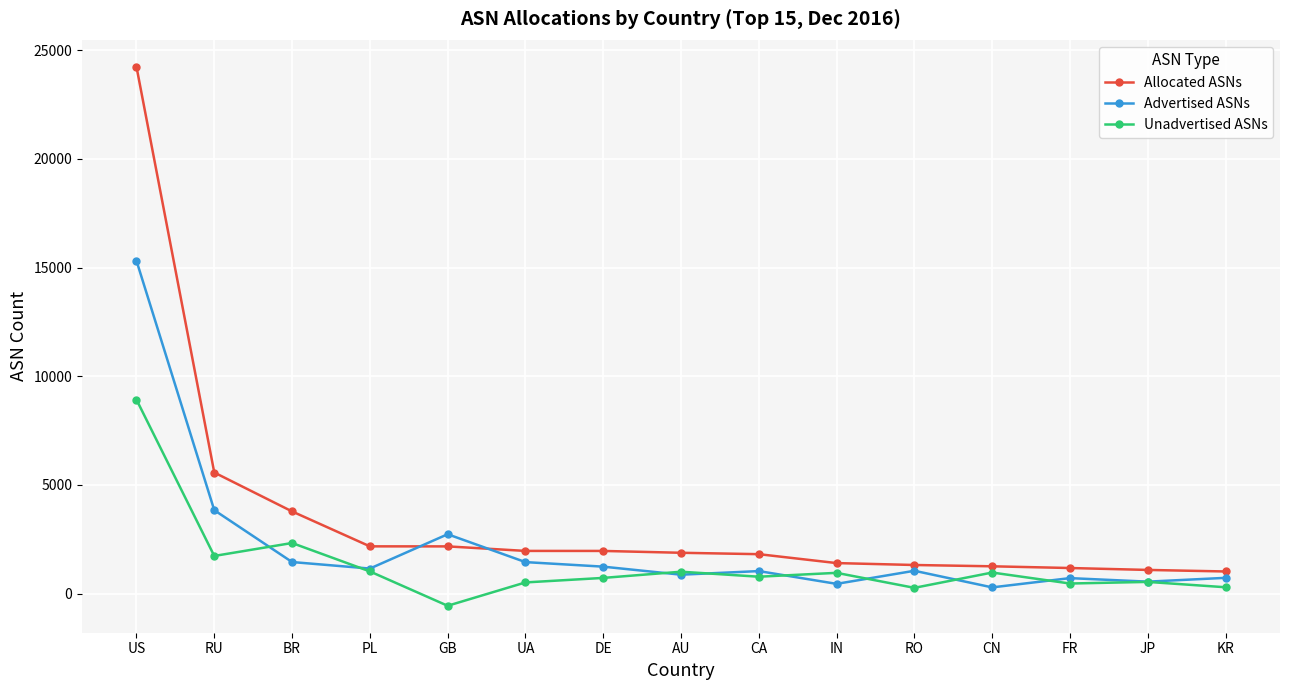

What is the total value across all series at DE?

3928